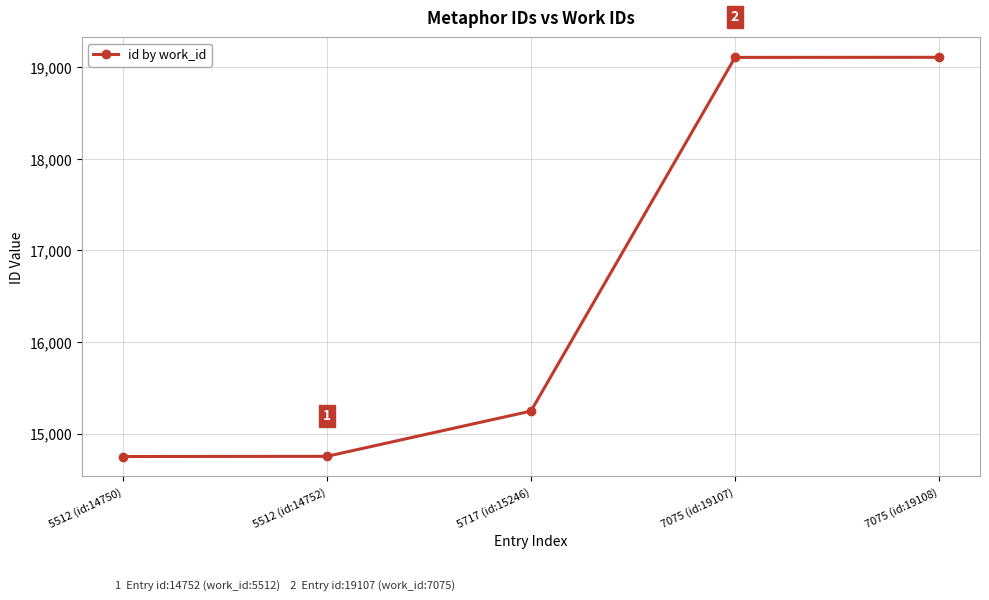

What position from the right is 5512 (id:14750)?

5